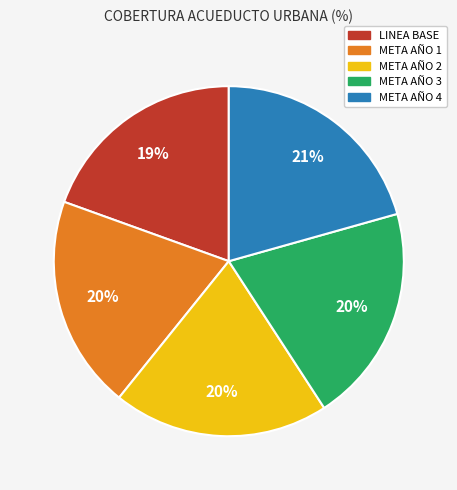

What percentage is the META AÑO 3 slice, to the nearest percent?

20%